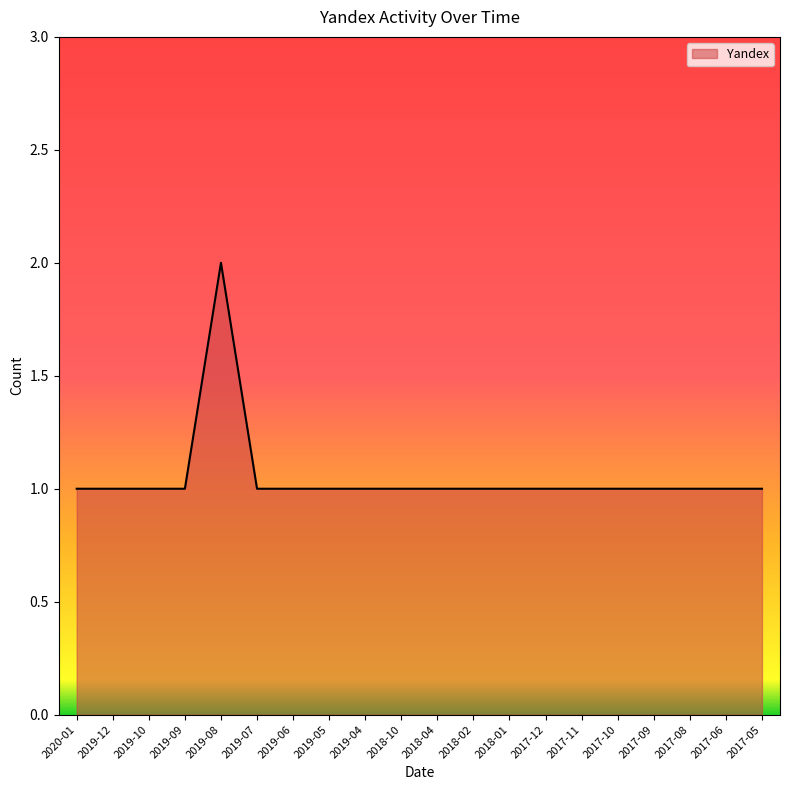

At which category does the chart reach its peak across all series?

2019-08